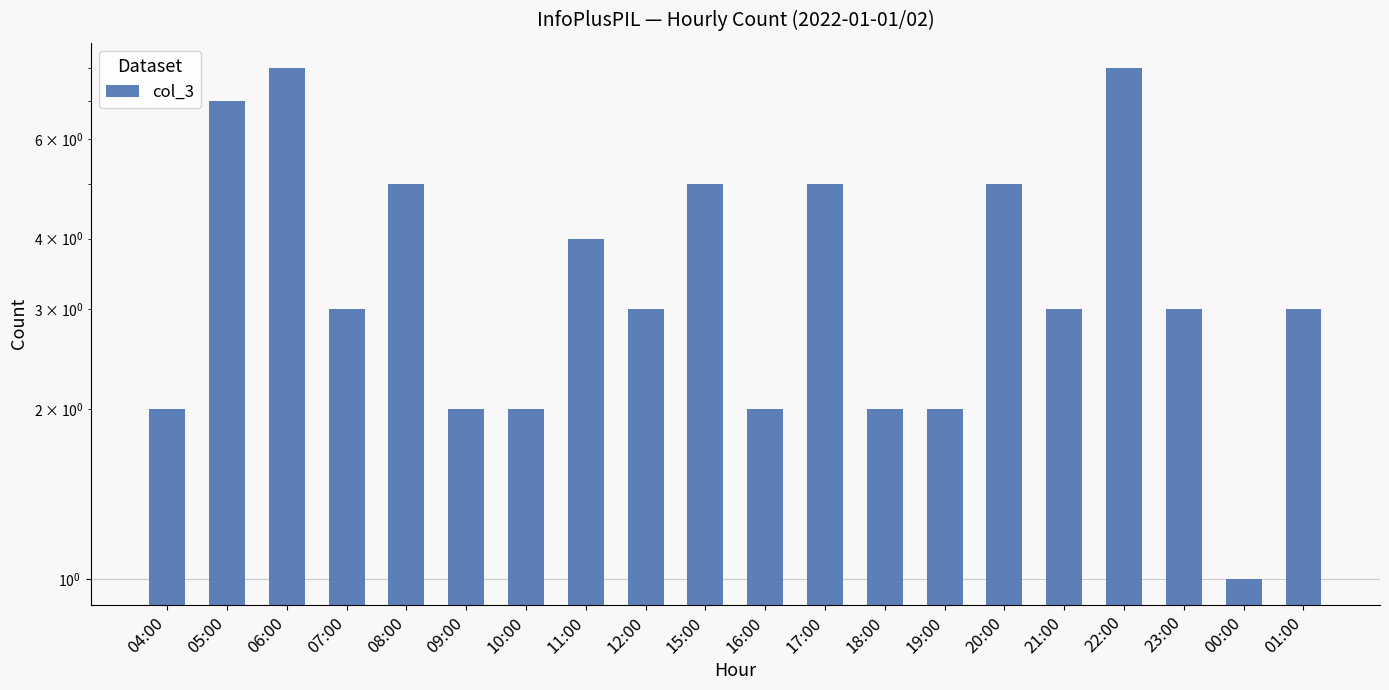

Reading right to left, what are all the values shown in this chart?

01:00=3	00:00=1	23:00=3	22:00=8	21:00=3	20:00=5	19:00=2	18:00=2	17:00=5	16:00=2	15:00=5	12:00=3	11:00=4	10:00=2	09:00=2	08:00=5	07:00=3	06:00=8	05:00=7	04:00=2